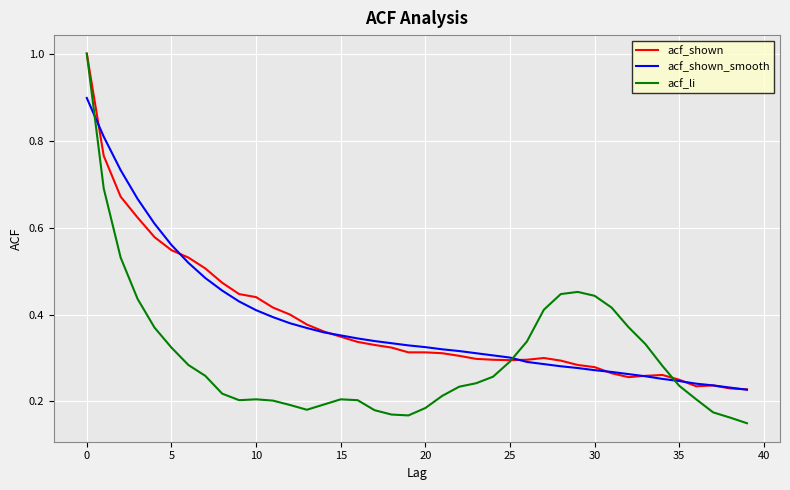

What is the greatest value displayed?

1.0